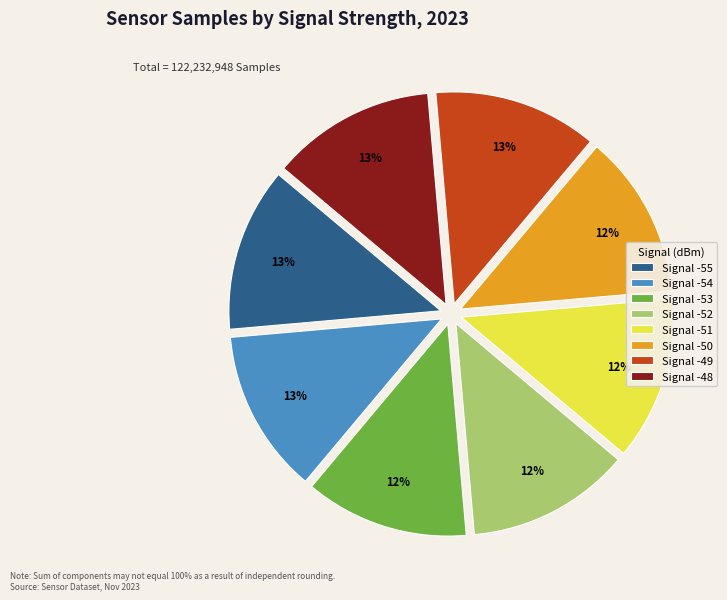

Does Signal -55 represent more than half of the total?

No